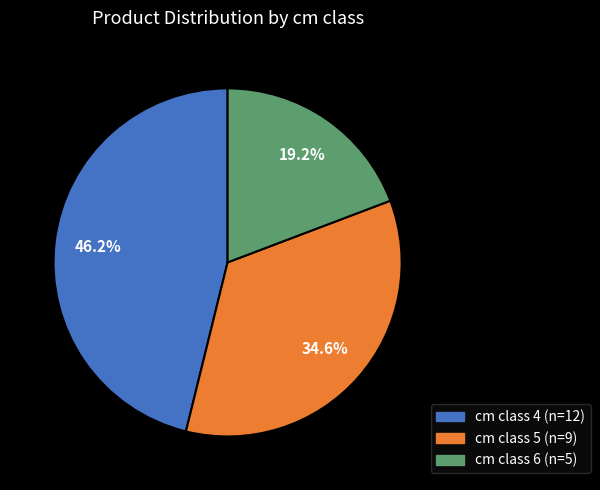

Does any single category account for the majority?

No